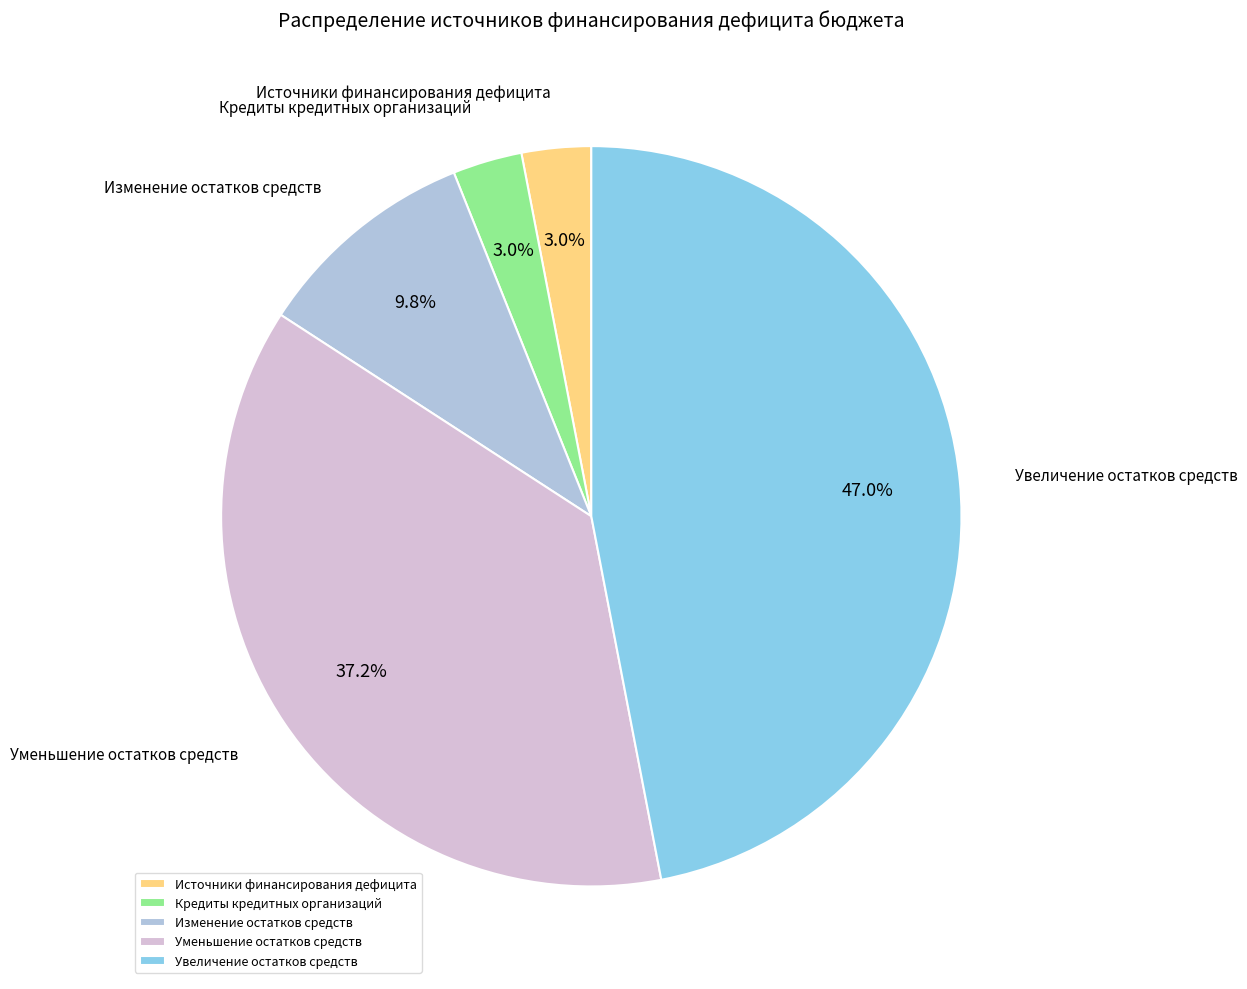

Which slice is the largest?

Увеличение остатков средств